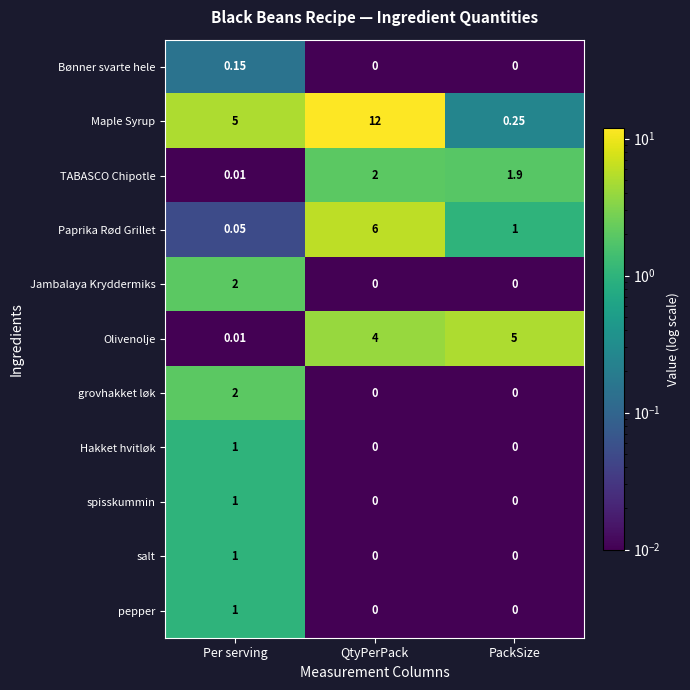

Is the value of Bønner svarte hele at Per serving greater than the value of Jambalaya Kryddermiks at Per serving?

No